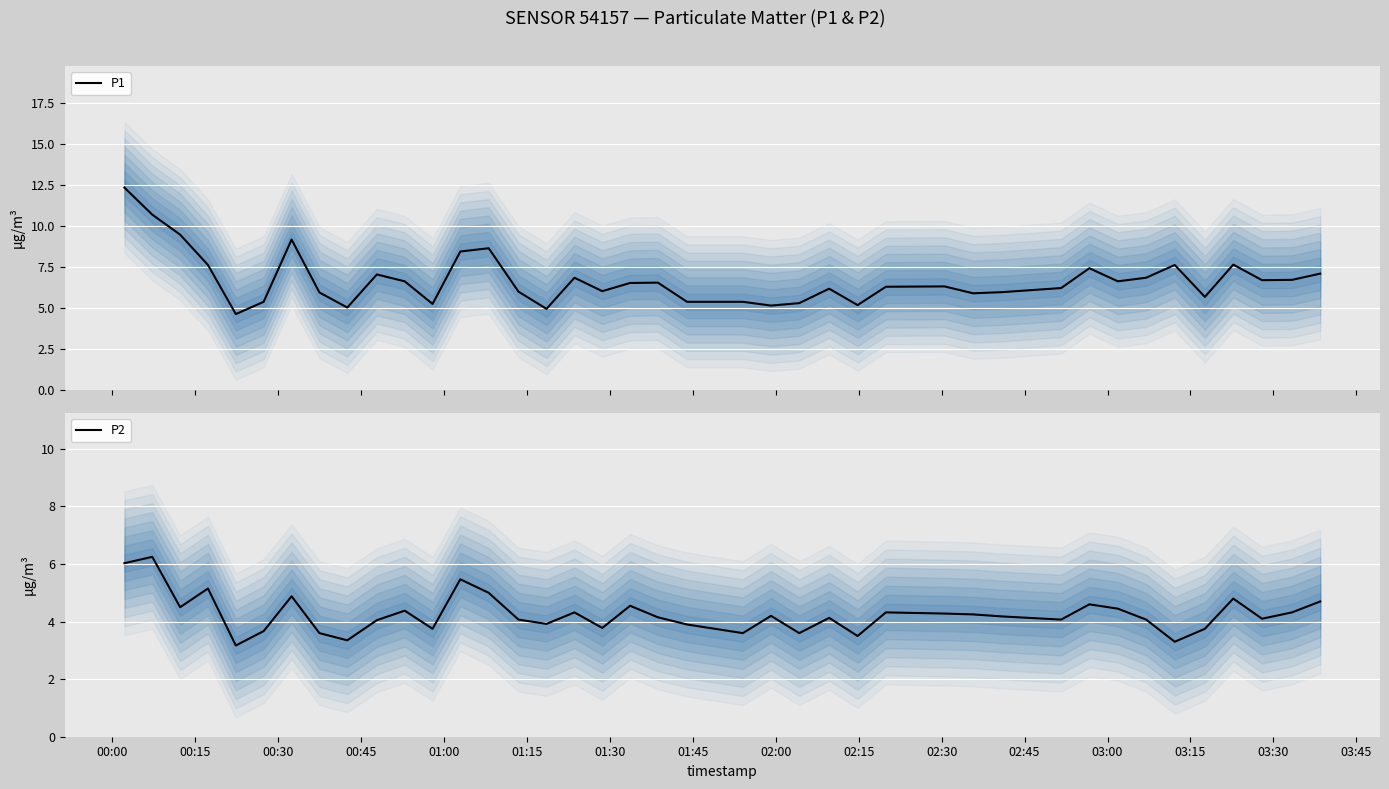

True or false: P2 has a value of 2.2 at 00:15.

False